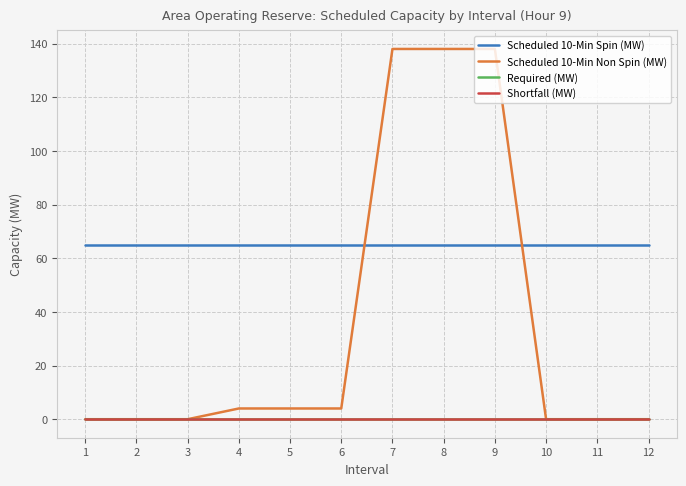

Does the chart display data point markers on the line(s)?

No